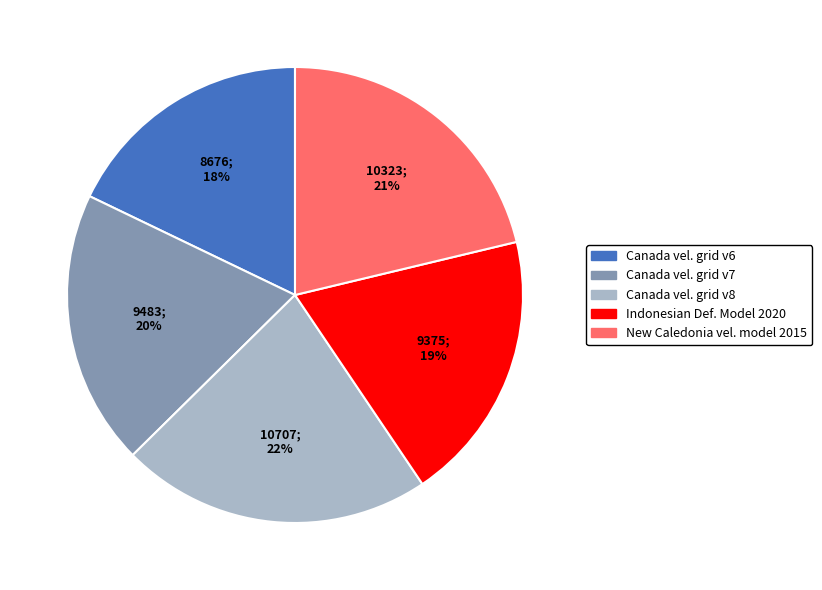

To the nearest percent, what is the average slice percentage?

20%